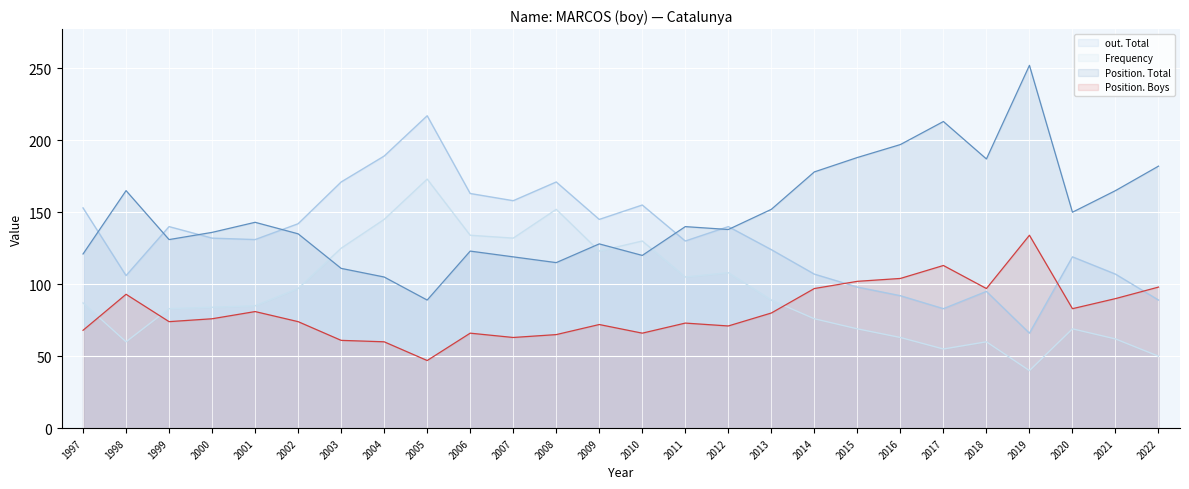

Reading left to right, transcribe all the data shown in this chart.

Frequency: 87	60	83	84	85	97	125	145	173	134	132	152	123	130	105	108	89	76	69	63	55	60	40	69	62	50
out. Total: 153	106	140	132	131	142	171	189	217	163	158	171	145	155	130	140	124	107	98	92	83	95	66	119	107	89
Position. Total: 121	165	131	136	143	135	111	105	89	123	119	115	128	120	140	138	152	178	188	197	213	187	252	150	165	182
Position. Boys: 68	93	74	76	81	74	61	60	47	66	63	65	72	66	73	71	80	97	102	104	113	97	134	83	90	98